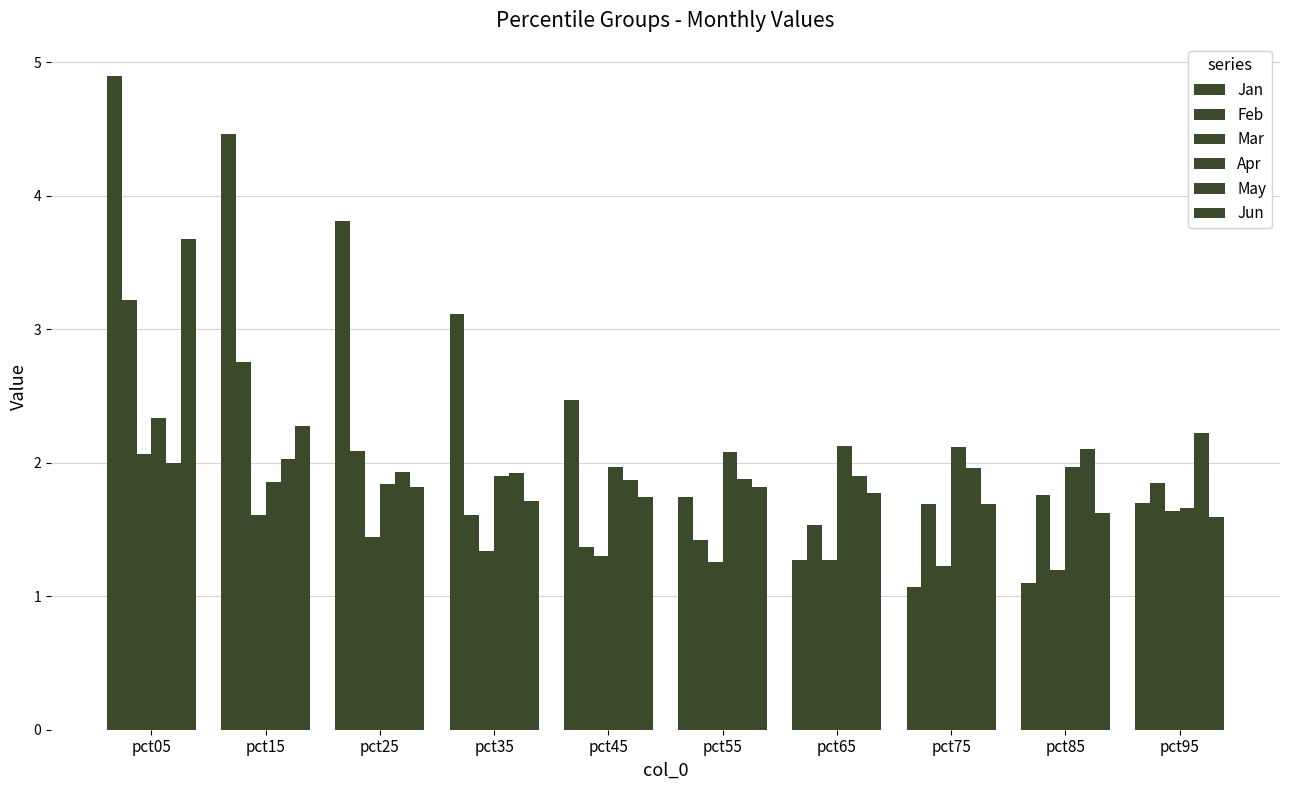

Which series has the largest total across all categories?

Jan